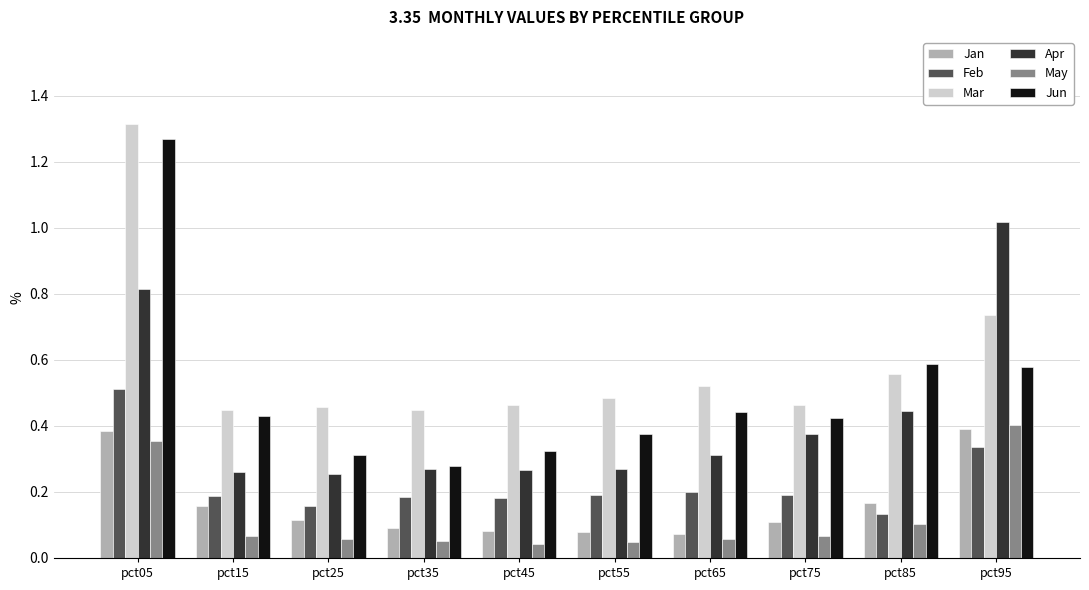

The value of Mar at pct15 is 0.4. True or false?

True